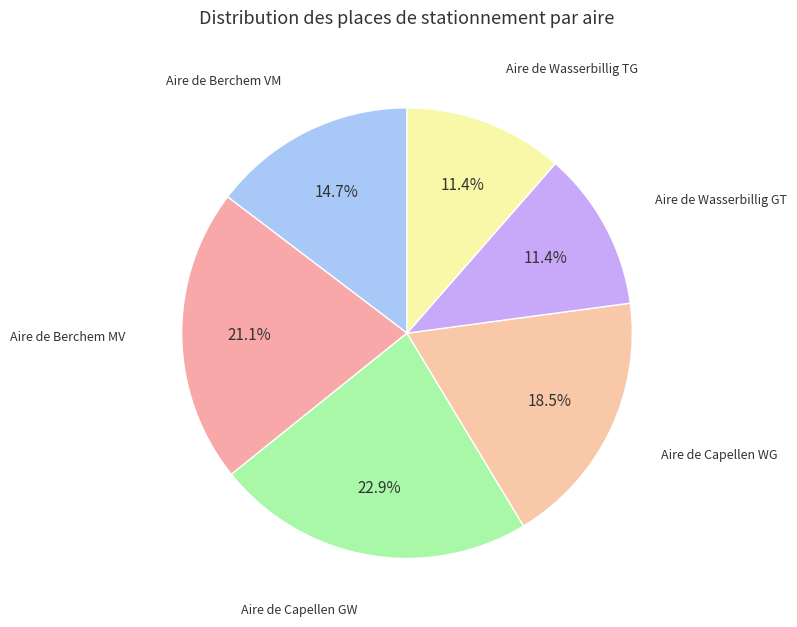

How many segments does this pie chart have?

6